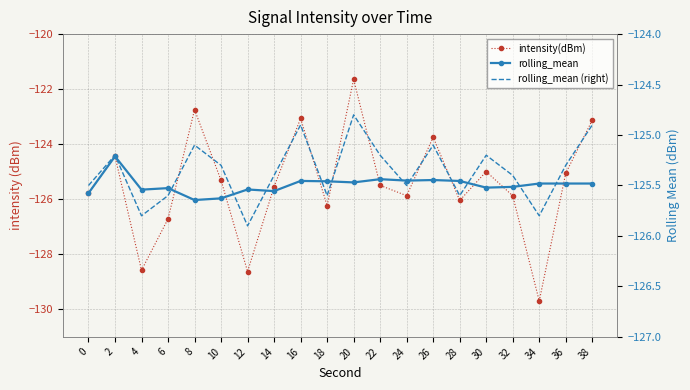

Reading left to right, extract all data points from this chart.

intensity(dBm): -125.8	-124.4	-128.6	-126.7	-122.7	-125.3	-128.6	-125.5	-123.1	-126.2	-121.6	-125.5	-125.9	-123.7	-126.0	-125.0	-125.9	-129.7	-125.1	-123.1
rolling_mean: -125.8	-124.4	-125.7	-125.6	-126.0	-126.0	-125.6	-125.7	-125.3	-125.3	-125.4	-125.3	-125.3	-125.3	-125.3	-125.6	-125.6	-125.4	-125.4	-125.4
rolling_mean (right): -125.5	-125.2	-125.8	-125.6	-125.1	-125.3	-125.9	-125.4	-124.9	-125.6	-124.8	-125.2	-125.5	-125.1	-125.6	-125.2	-125.4	-125.8	-125.3	-124.9